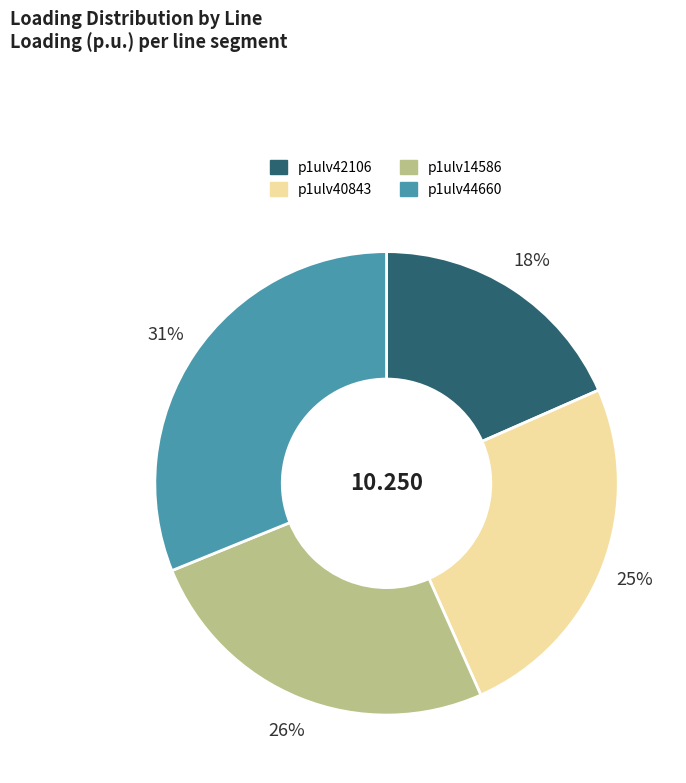

Is there any slice that represents more than half of the pie?

No